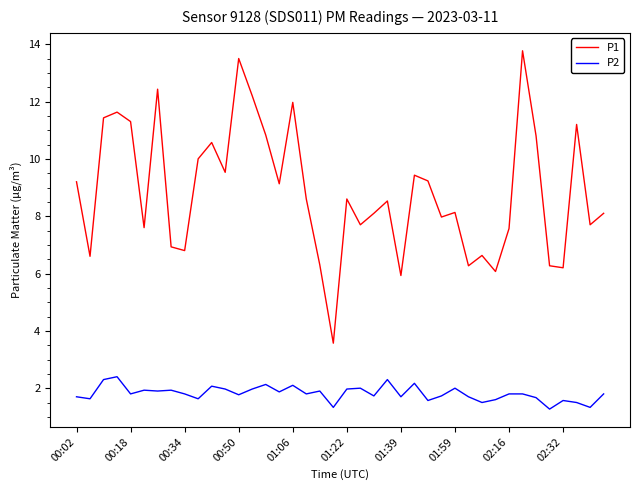

True or false: P1 and P2 cross at least once.

False